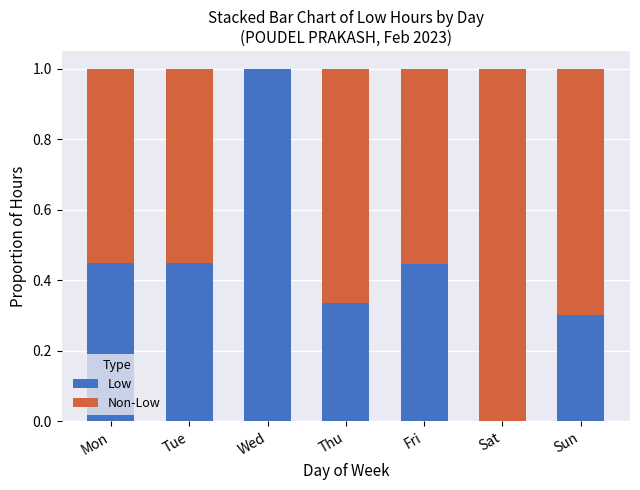

True or false: Low has a value of 0.1 at Thu.

False